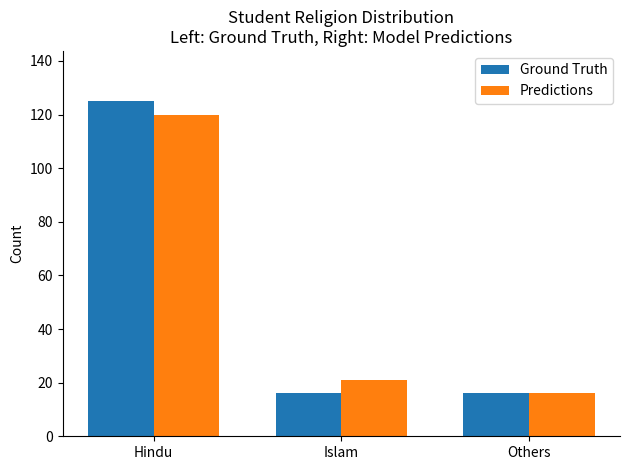

Does the chart contain stacked bars?

No